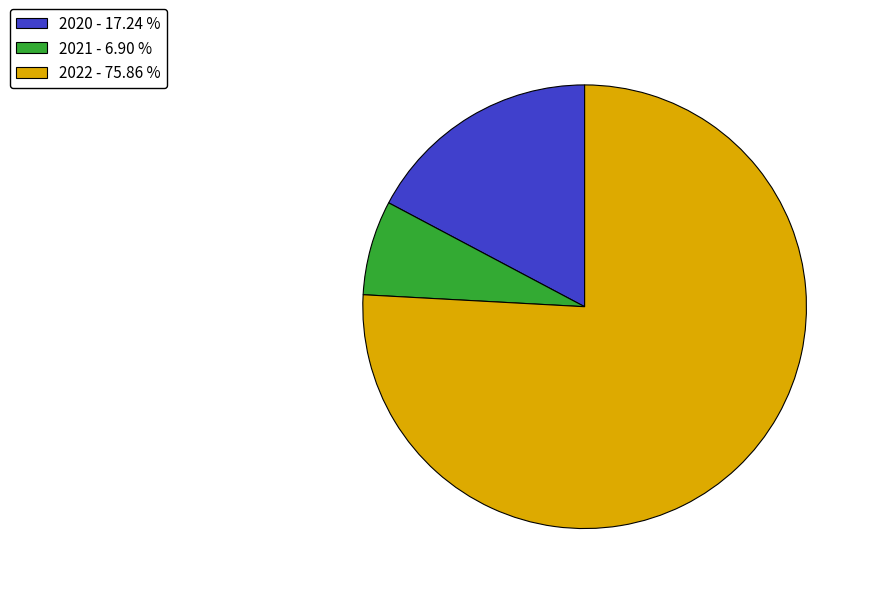

The 2021 slice represents 7% of the pie. True or false?

True